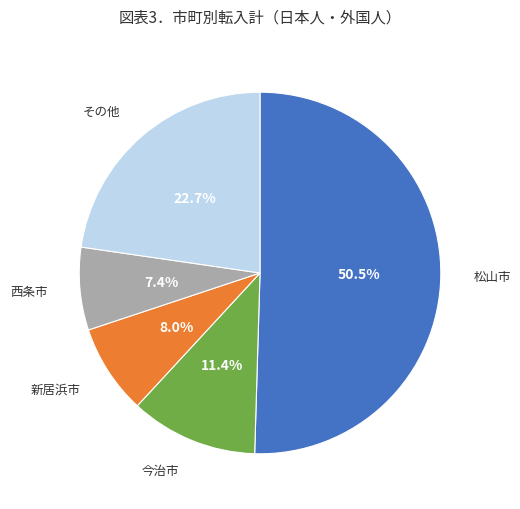

Does any single category account for the majority?

Yes